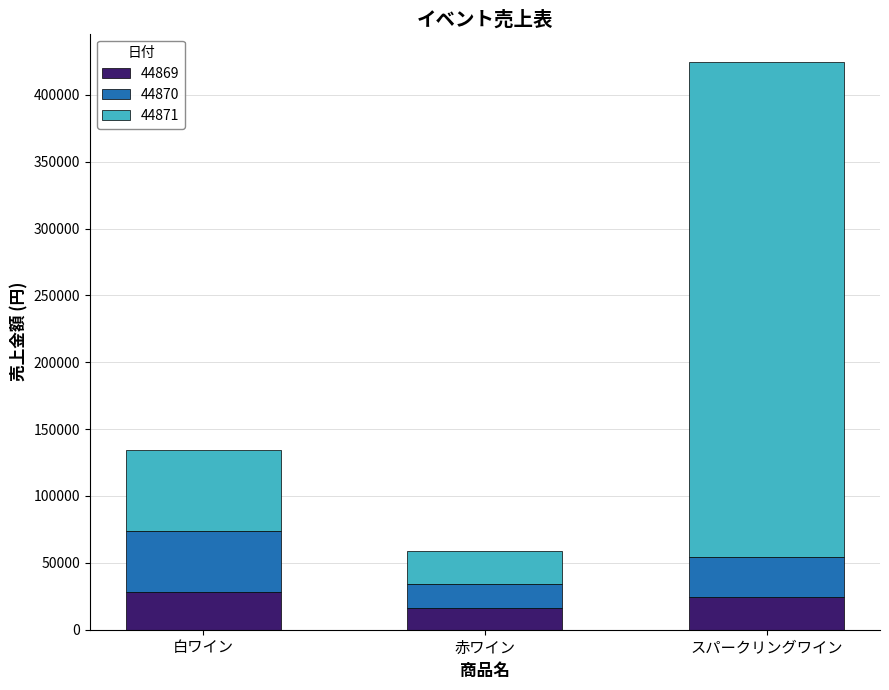

What are all the series names shown in the legend?

44869, 44870, 44871